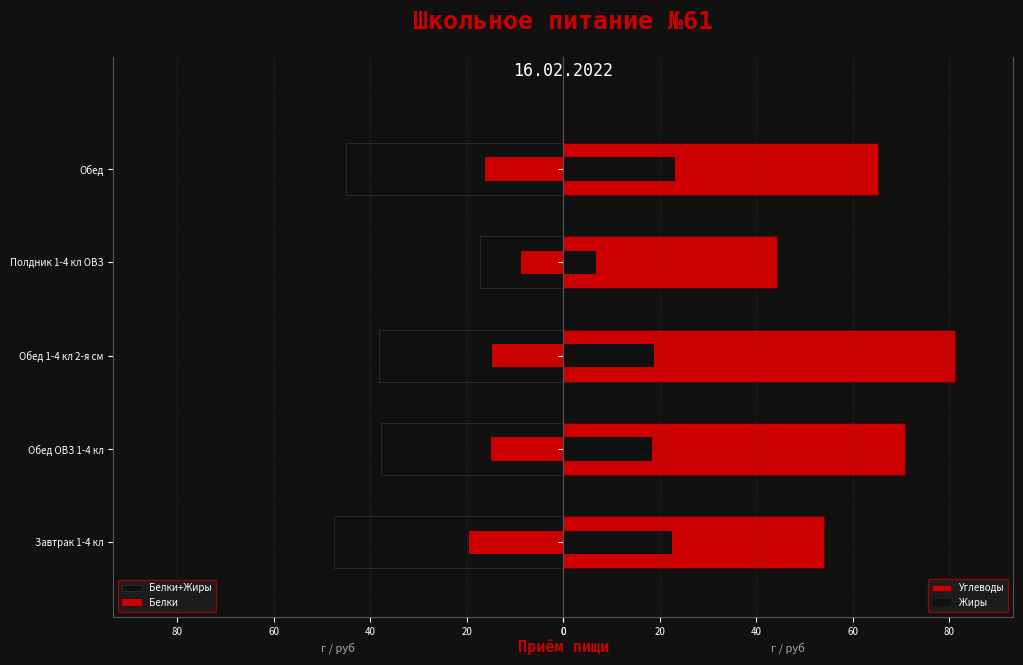

Is it true that Белки+Жиры equals 30.7 at Завтрак 1-4 кл?

False